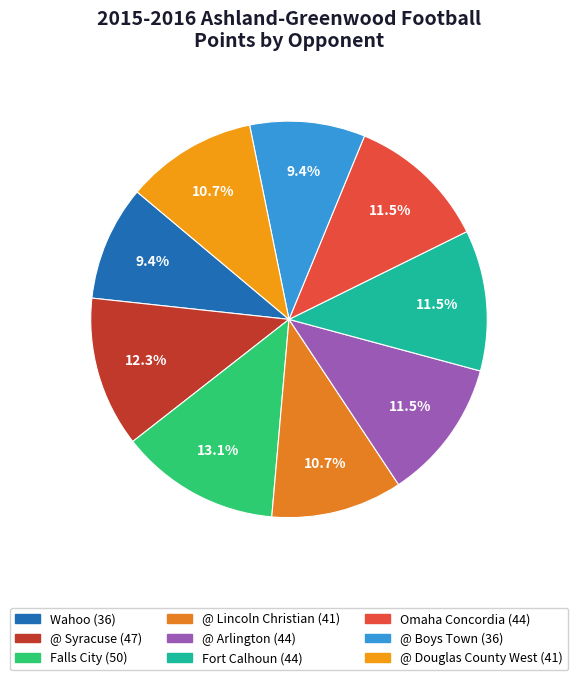

Rank the categories by value from lowest to highest.

Wahoo, @ Boys Town, @ Lincoln Christian, @ Douglas County West, @ Arlington, Fort Calhoun, Omaha Concordia, @ Syracuse, Falls City